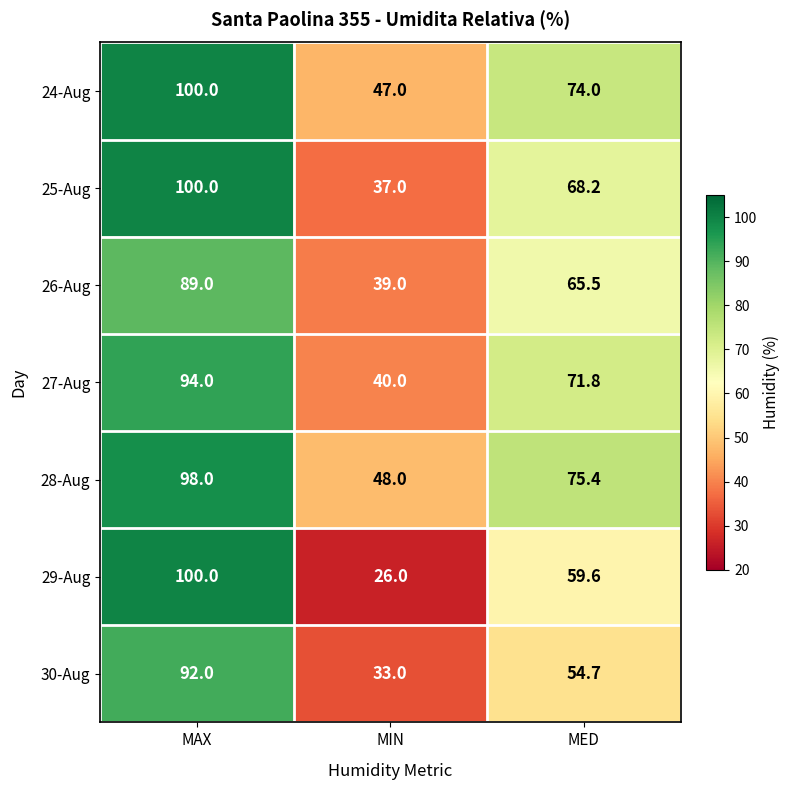

Is it true that 25-Aug equals 100.0 at MAX?

True